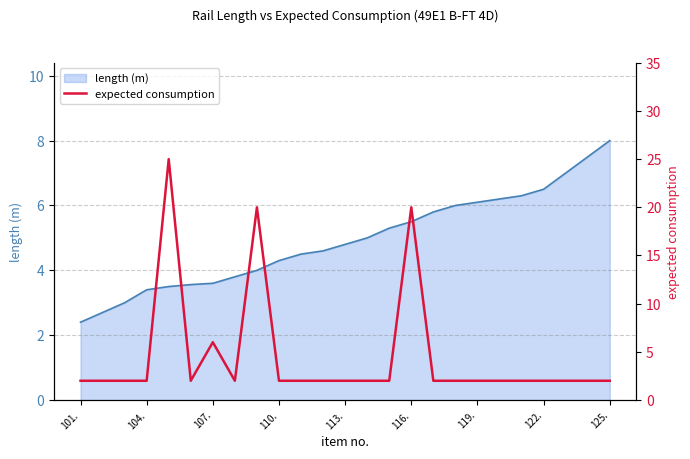

The value of length (m) at 107. is 6.3. True or false?

False